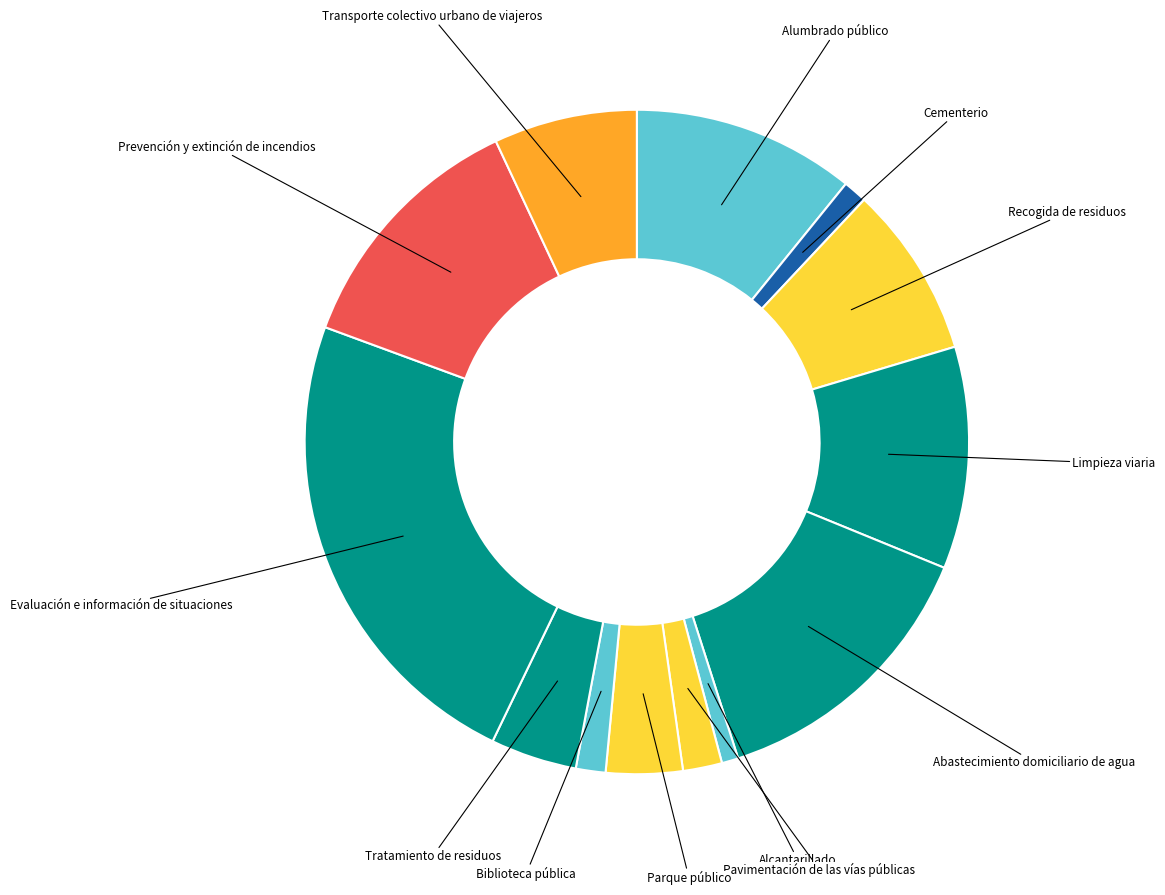

Does any single category account for the majority?

No